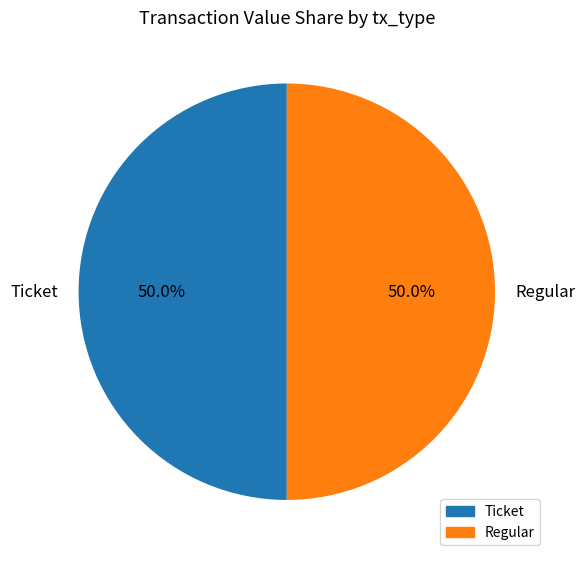

To the nearest percent, what is the difference between the Ticket and Regular slice percentages?

0%